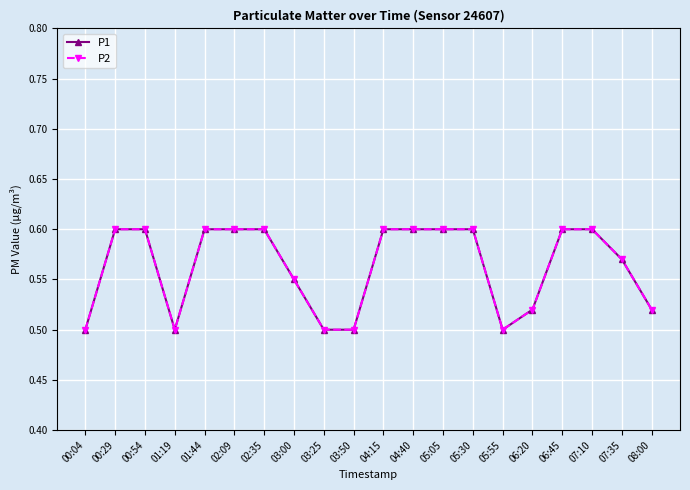

Which series has the widest spread of values?

P1